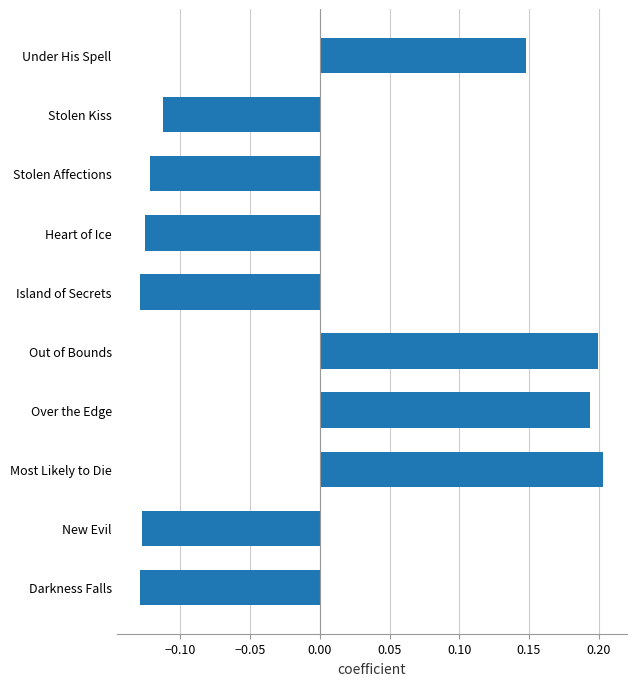

Where is the data nearest to the value 0?

Stolen Kiss